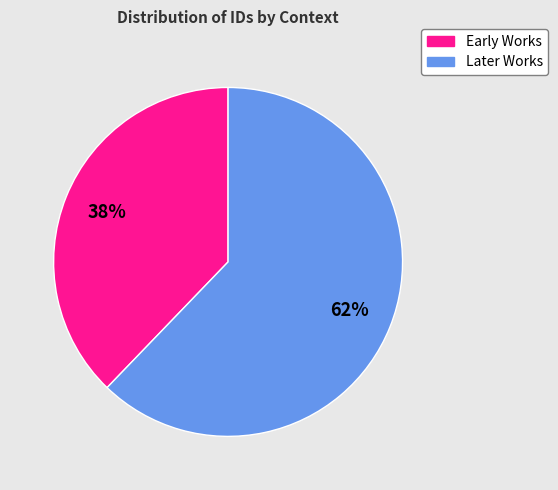

To the nearest percent, what is the average slice percentage?

50%